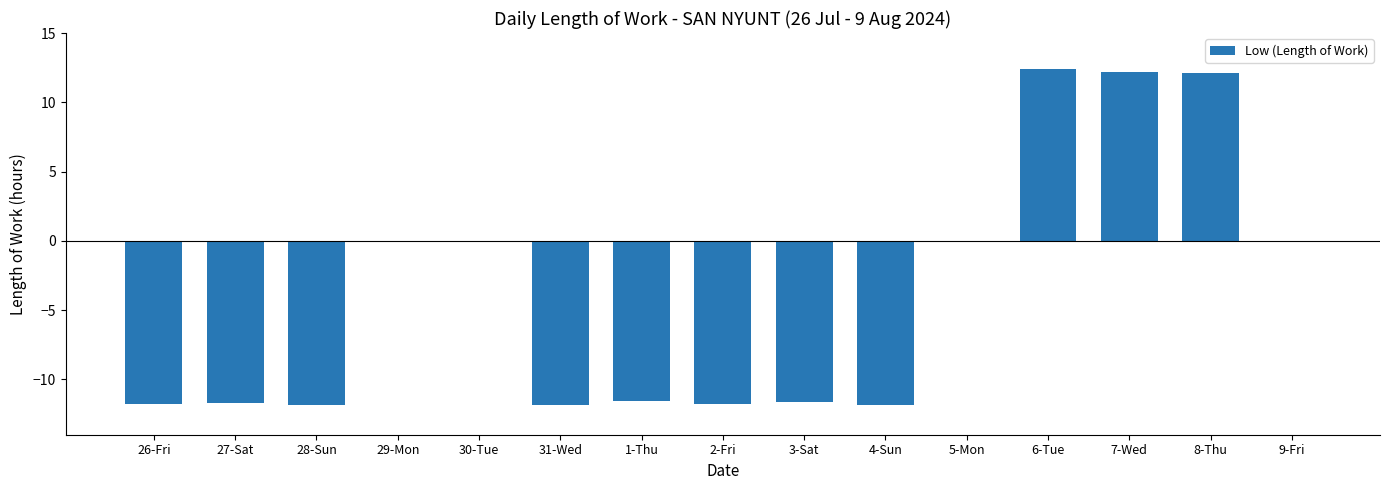

True or false: the data shows -11.7 at 3-Sat.

True